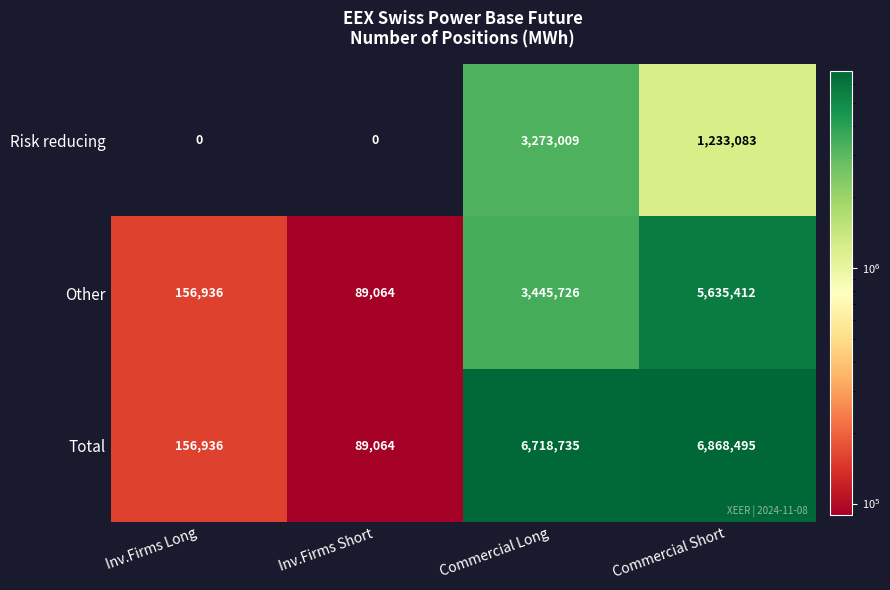

Which category has the lowest value in the Other series?

Inv.Firms Short